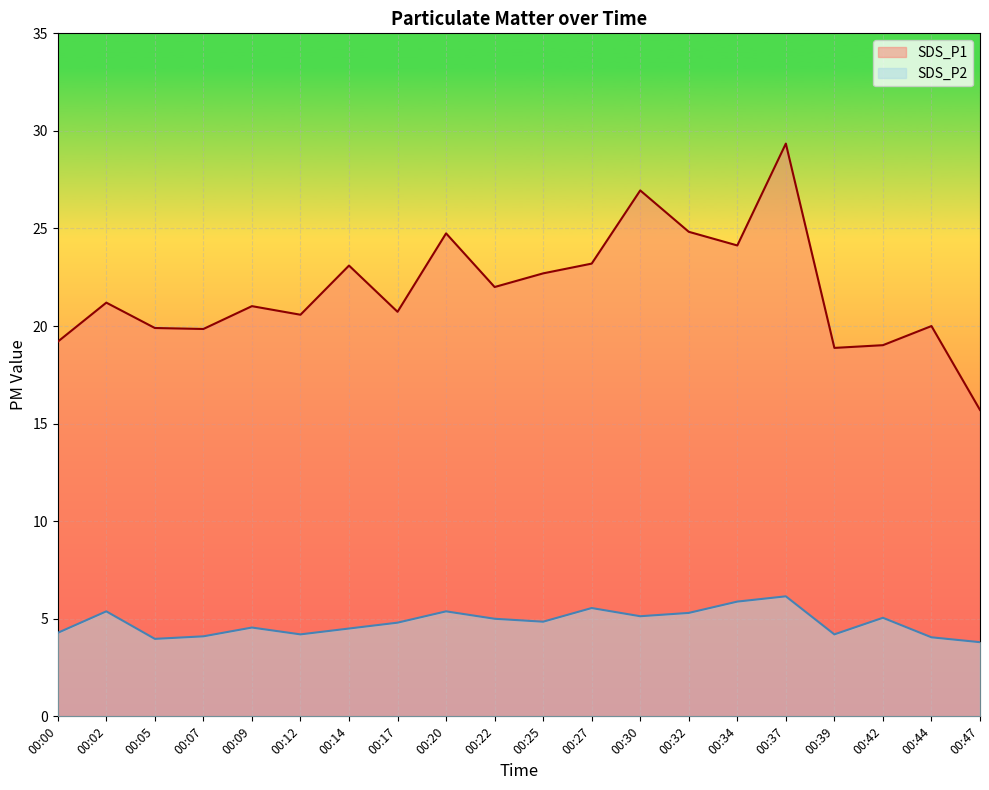

How many lines are shown in the chart?

2